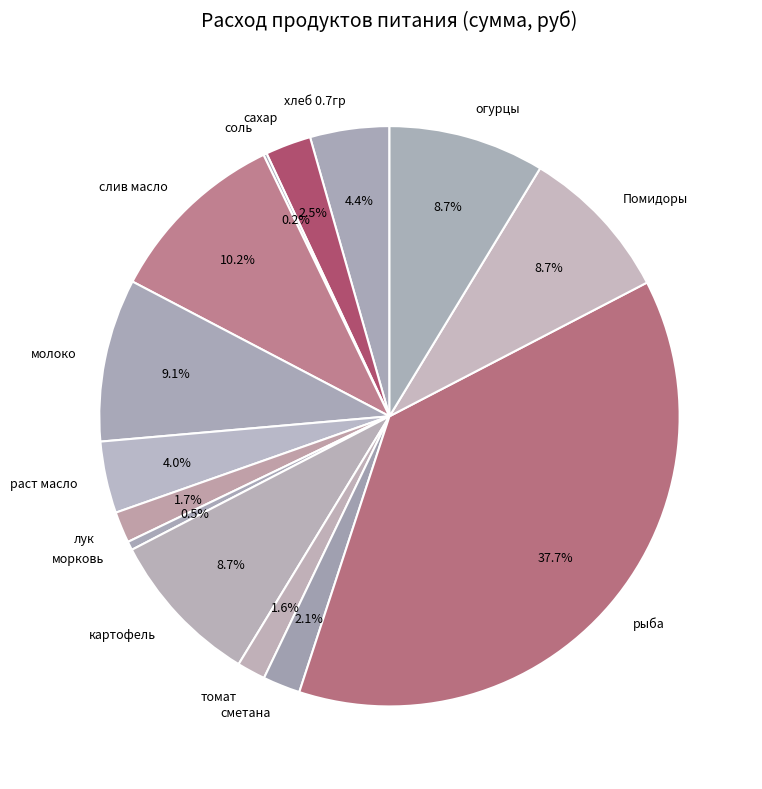

Combined, do сметана and томат account for over 50%?

No